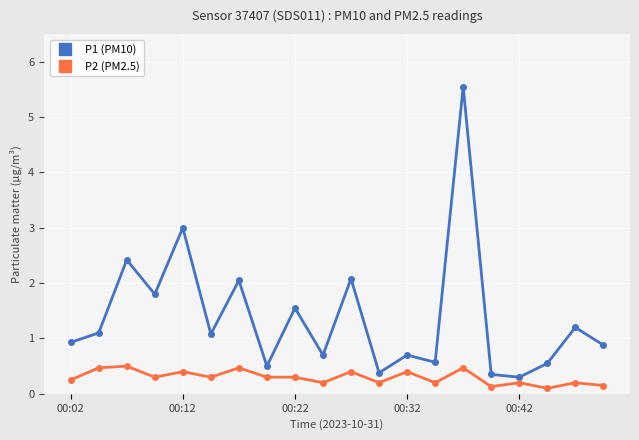

How many lines are shown in the chart?

2